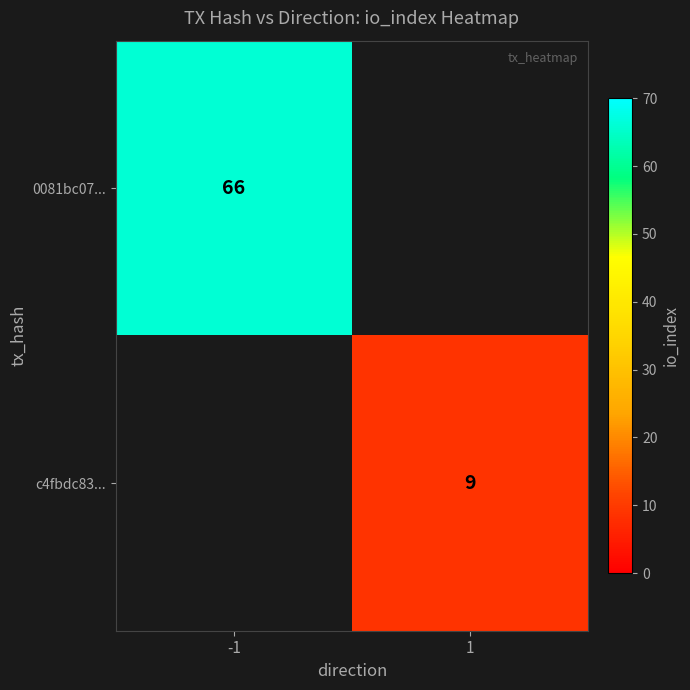

What is the minimum value shown in the chart?

9.0